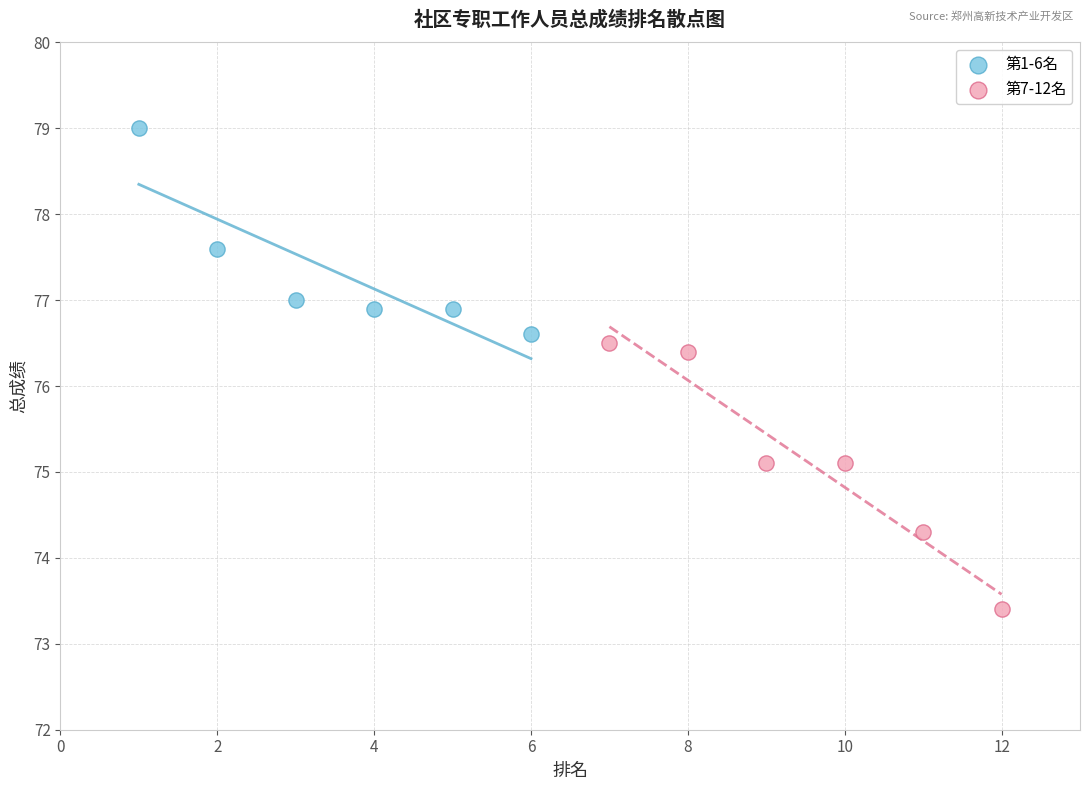

What are all the series names shown in the legend?

第1-6名, 第7-12名